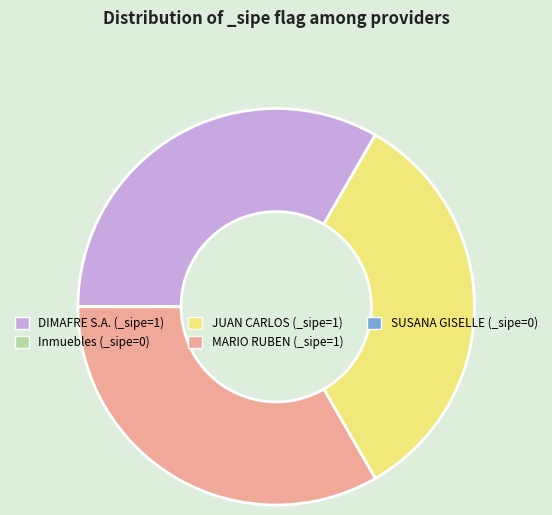

Is there a majority slice in this chart?

No